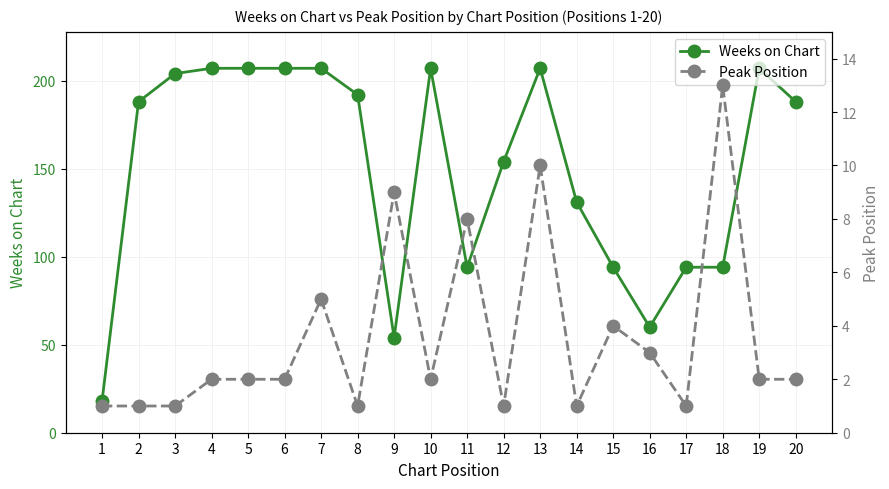

True or false: Peak Position has more than 2 points higher than both neighbors.

True